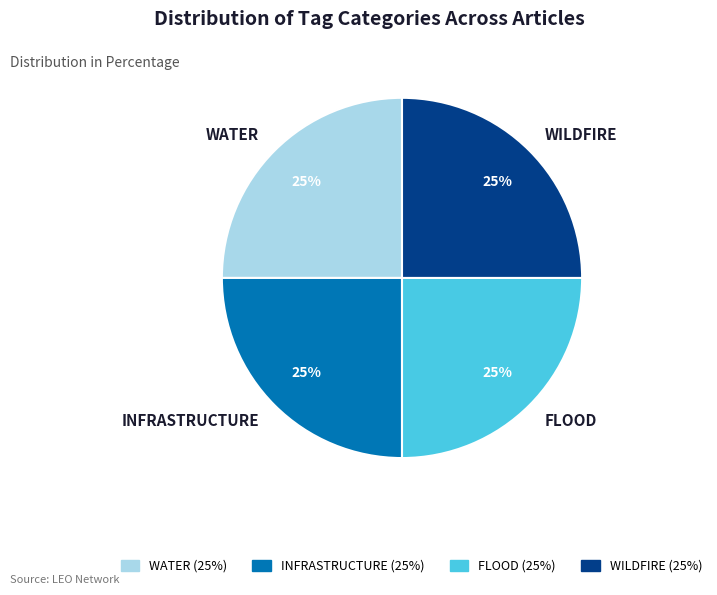

Does WATER represent more than half of the total?

No